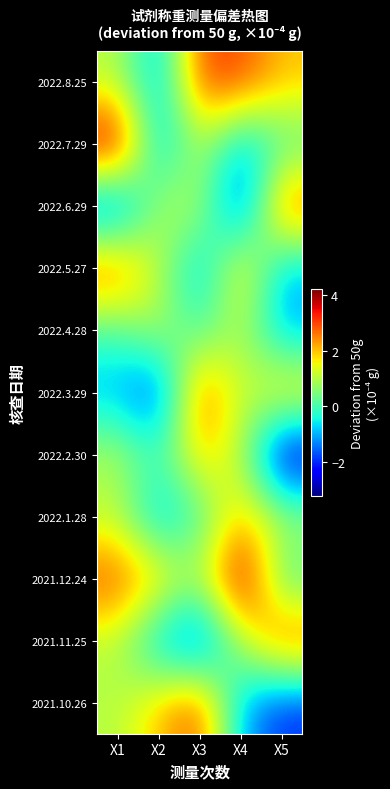

How many categories are shown in the chart?

5